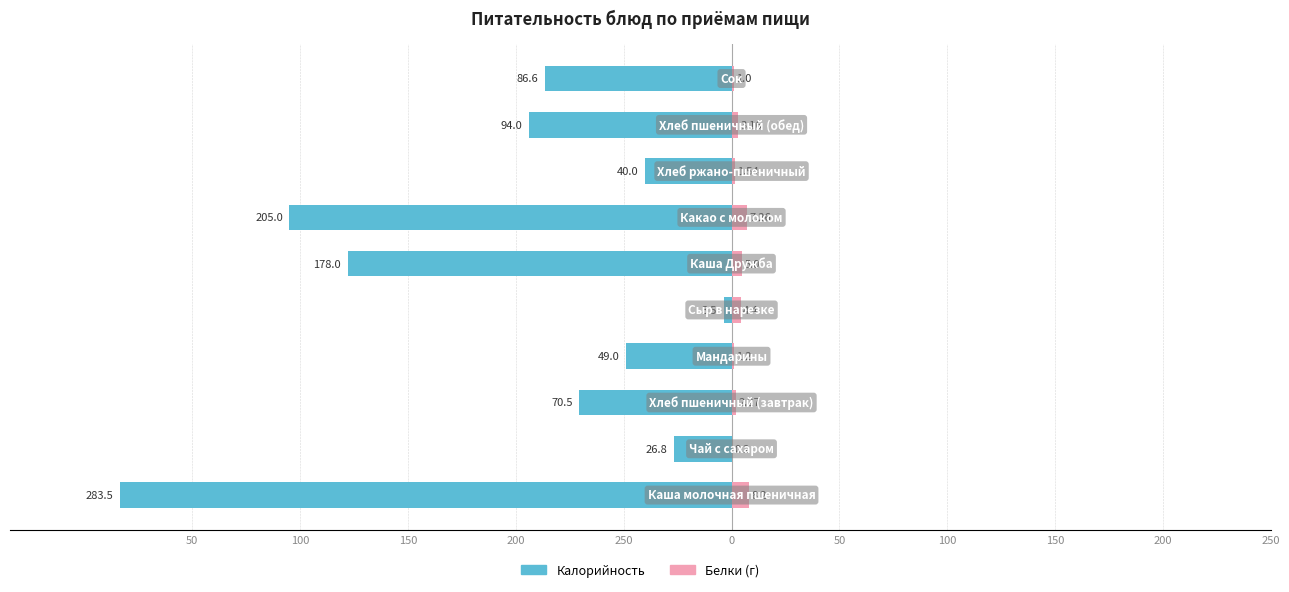

What is the difference between the maximum and minimum values in the Калорийность series?

280.0